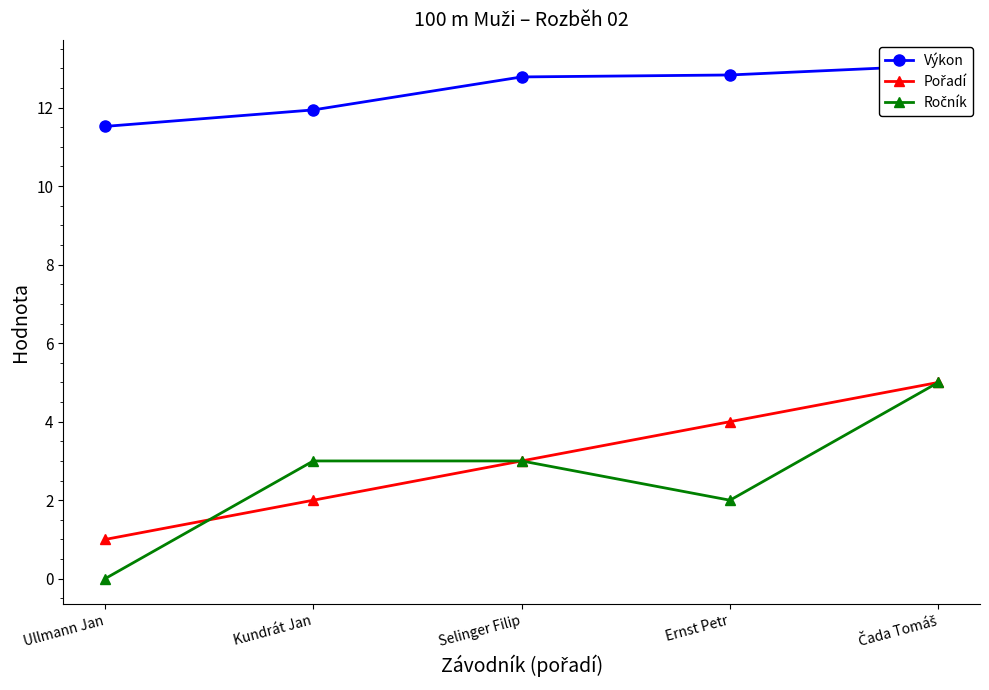

Where is Pořadí nearest to the value 3?

Selinger Filip